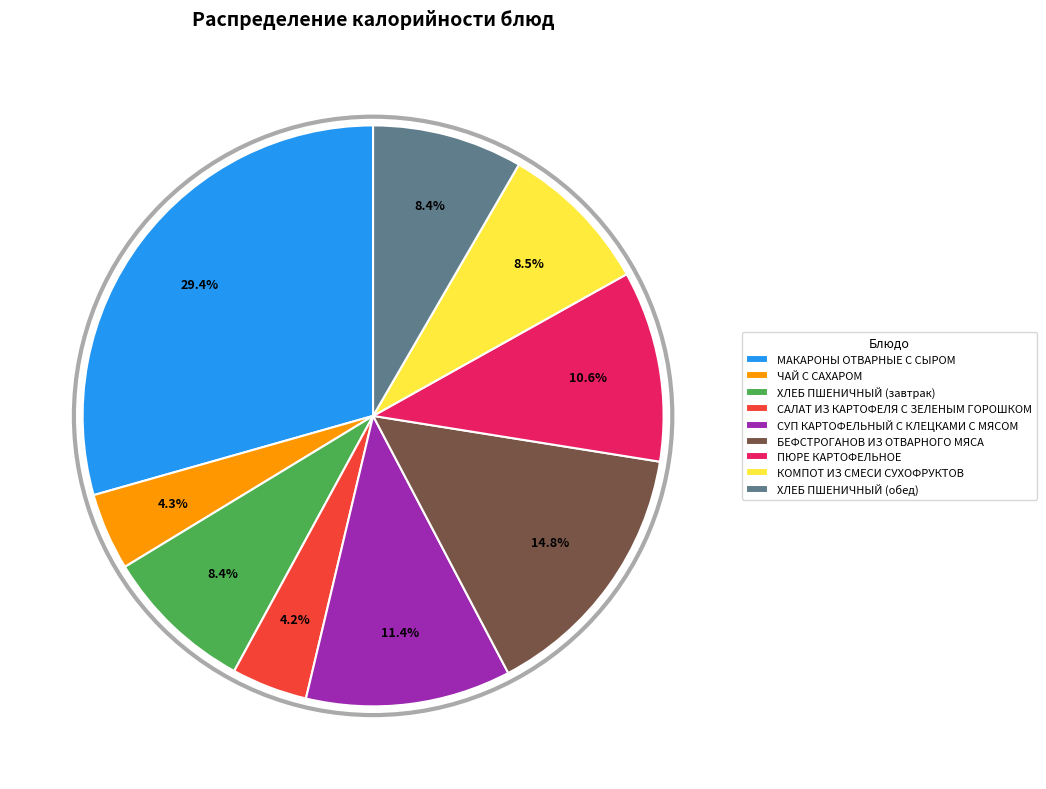

How many segments does this pie chart have?

9